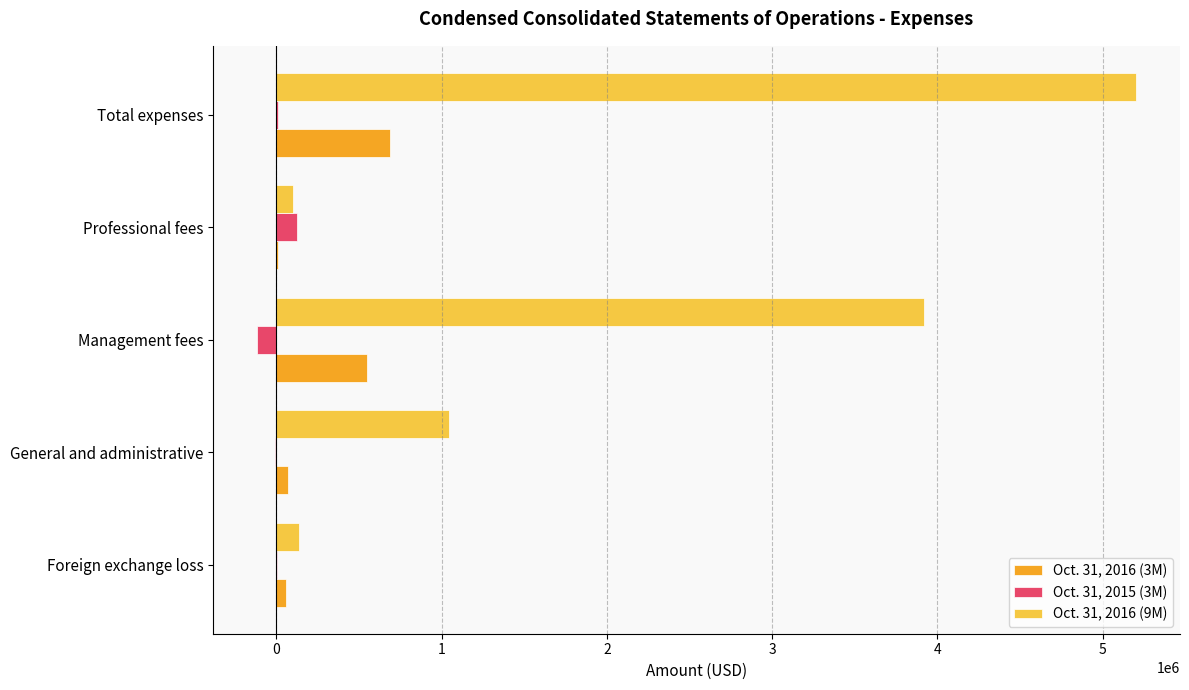

True or false: Oct. 31, 2016 (9M) has a value of 382779 at General and administrative.

False